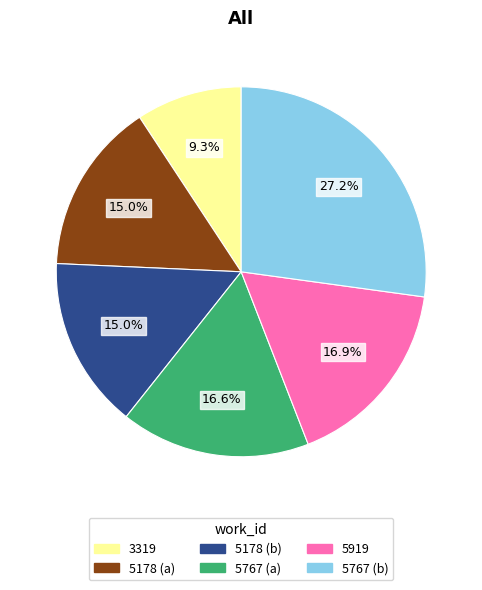

Does any single category account for the majority?

No